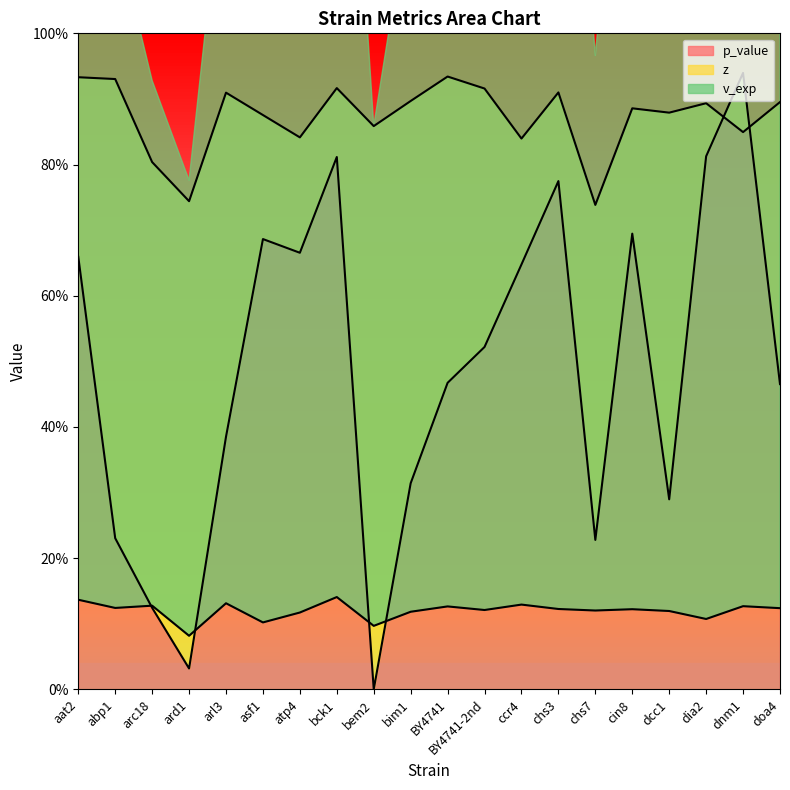

What position from the right is chs3?

7